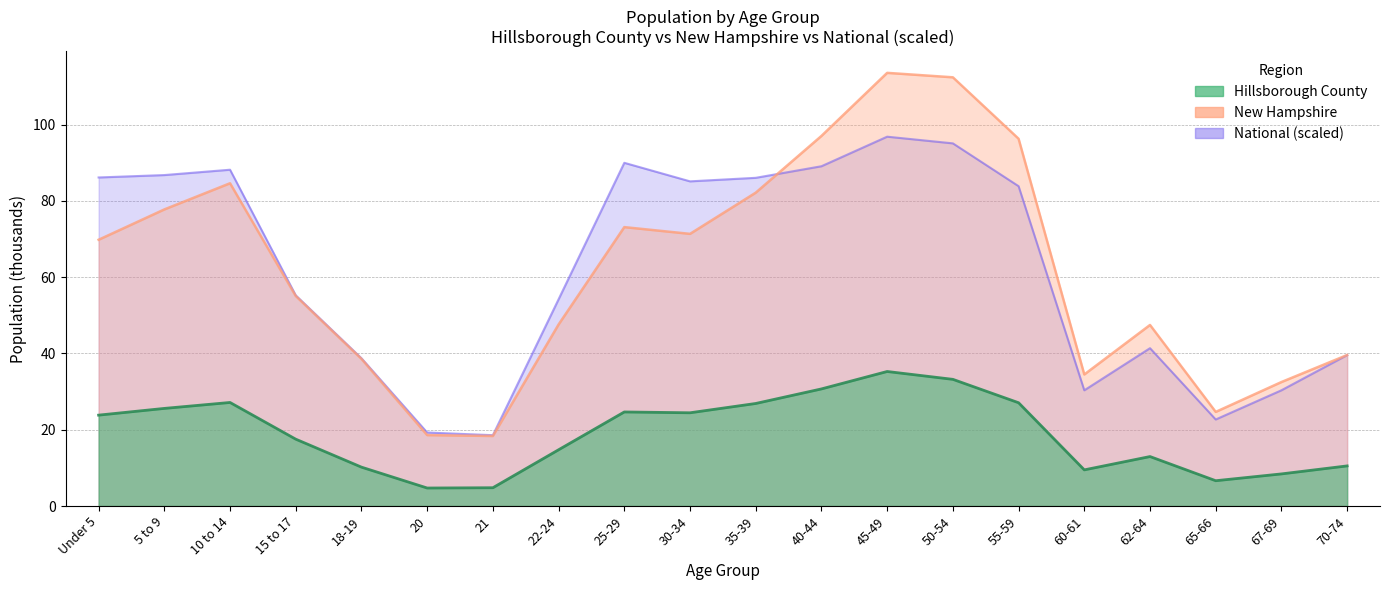

At which category is the sum across all series the highest?

45-49